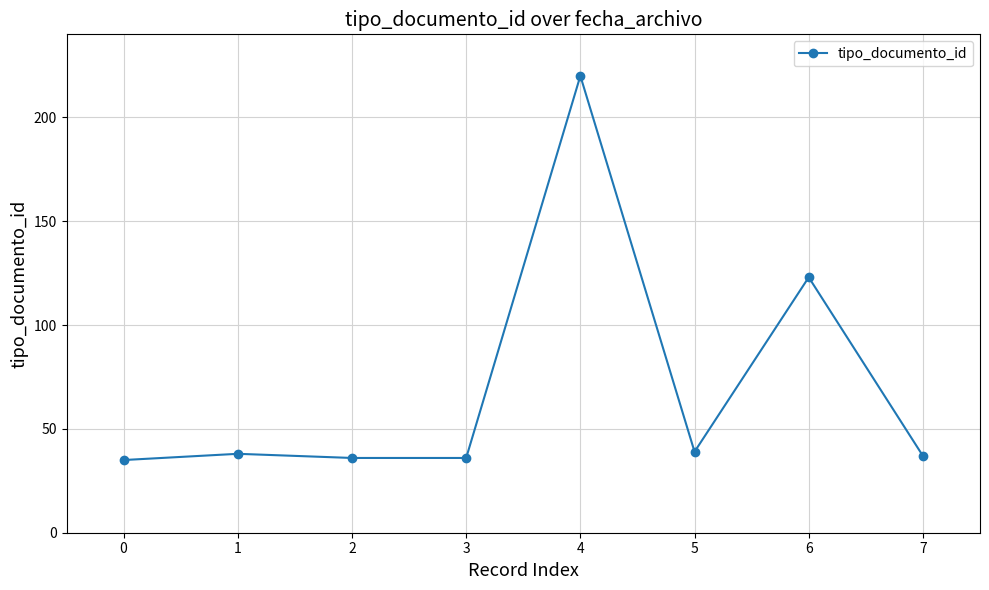

Reading left to right, list all the values displayed in this chart.

0=35	1=38	2=36	3=36	4=220	5=39	6=123	7=37